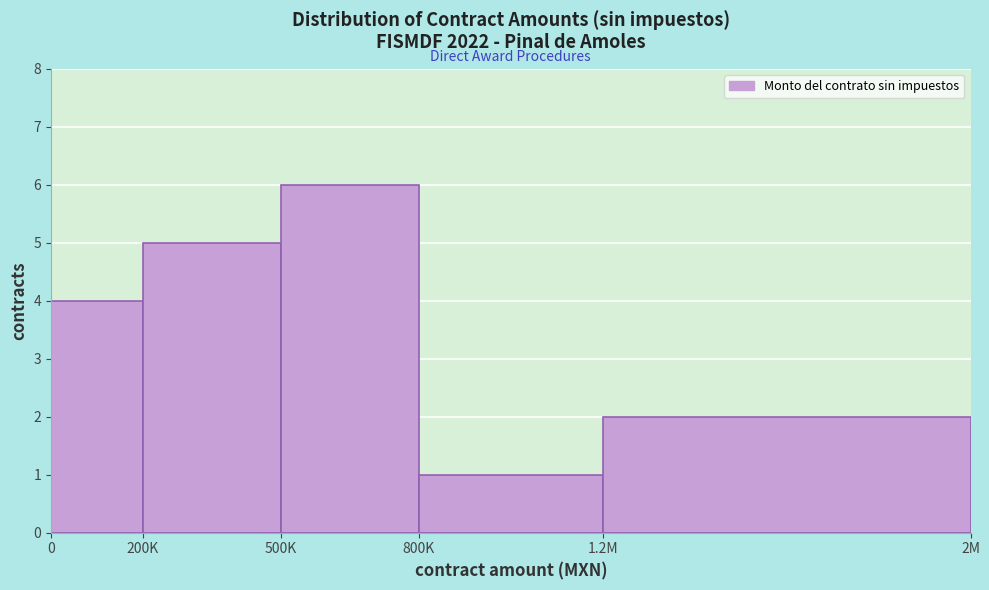

Reading left to right, extract all data points from this chart.

4	5	6	1	2